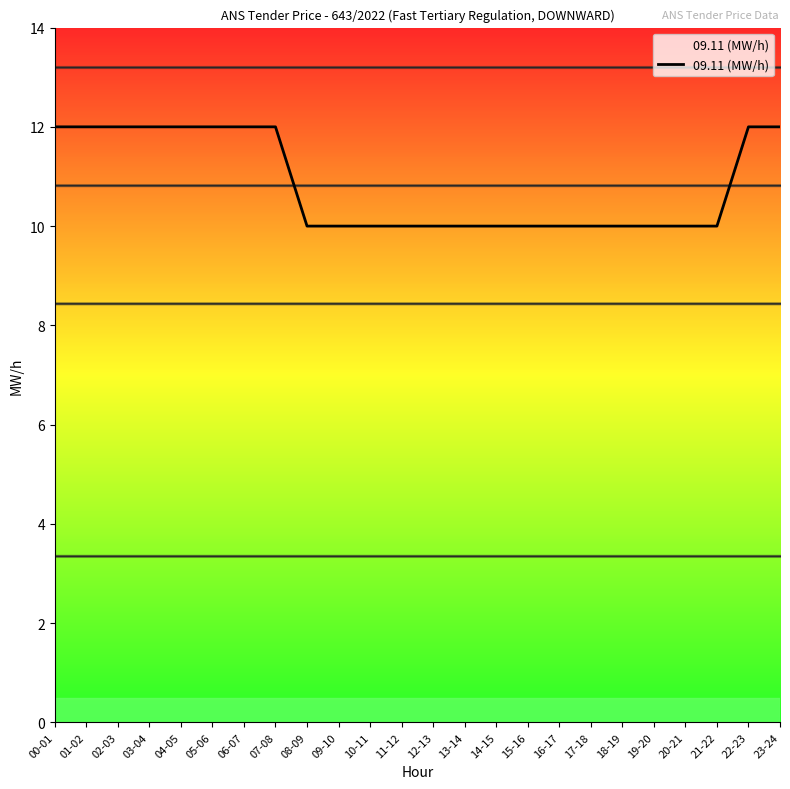

What position from the left is 12-13?

13